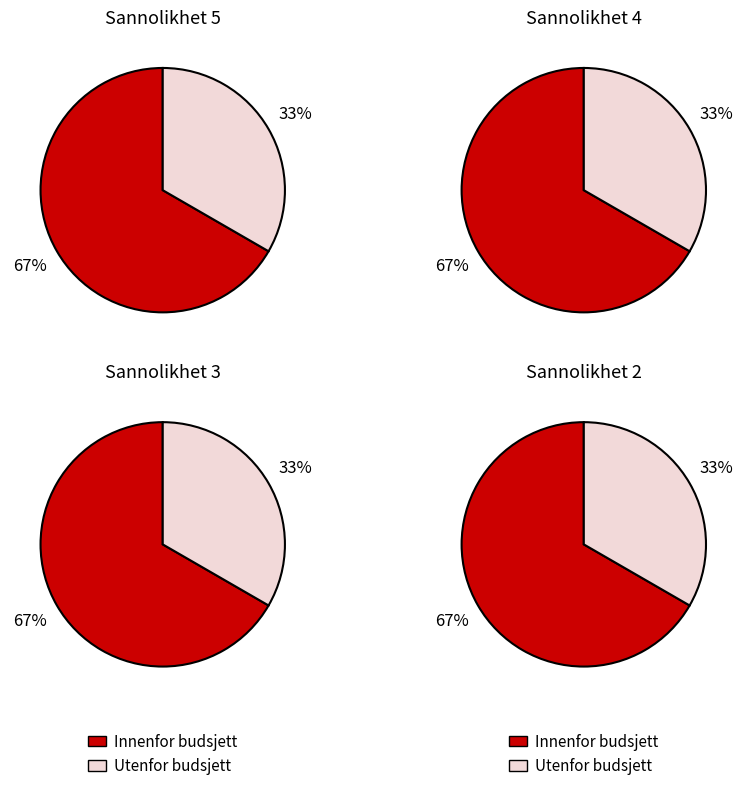

Between Sannolikhet 3 and Sannolikhet 2, which series saw the biggest shift?

Innenfor budsjett